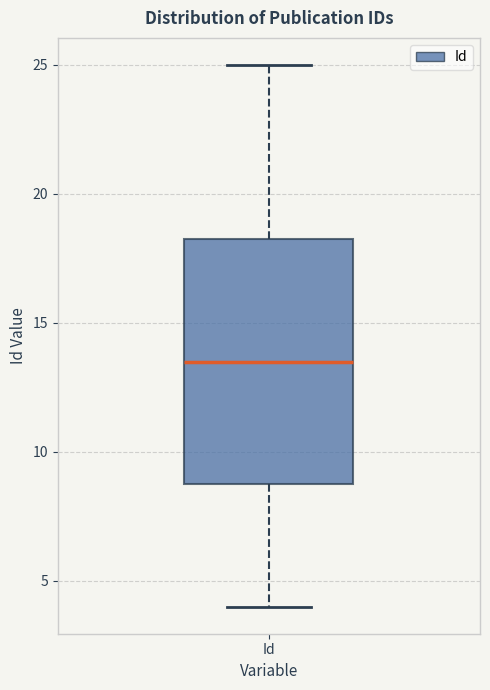

Where is the upper edge of the box for Id on the y-axis? The values are not printed on the chart, so give them approximately, as read against the axis.

18.5